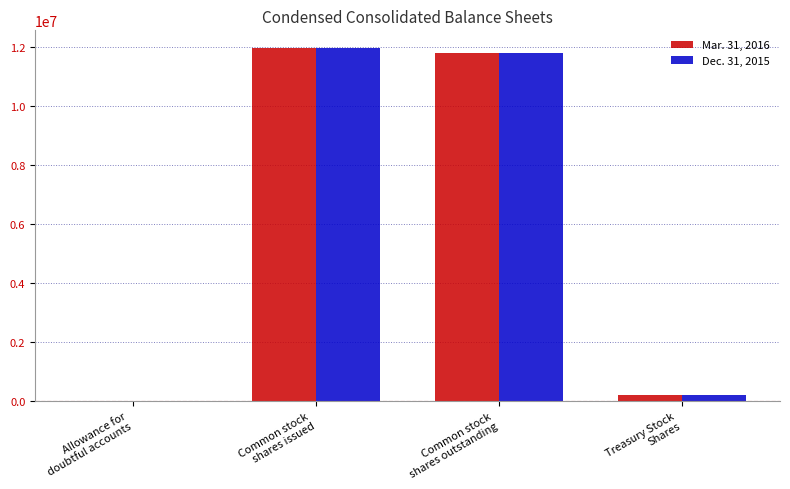

Does the chart contain stacked bars?

No